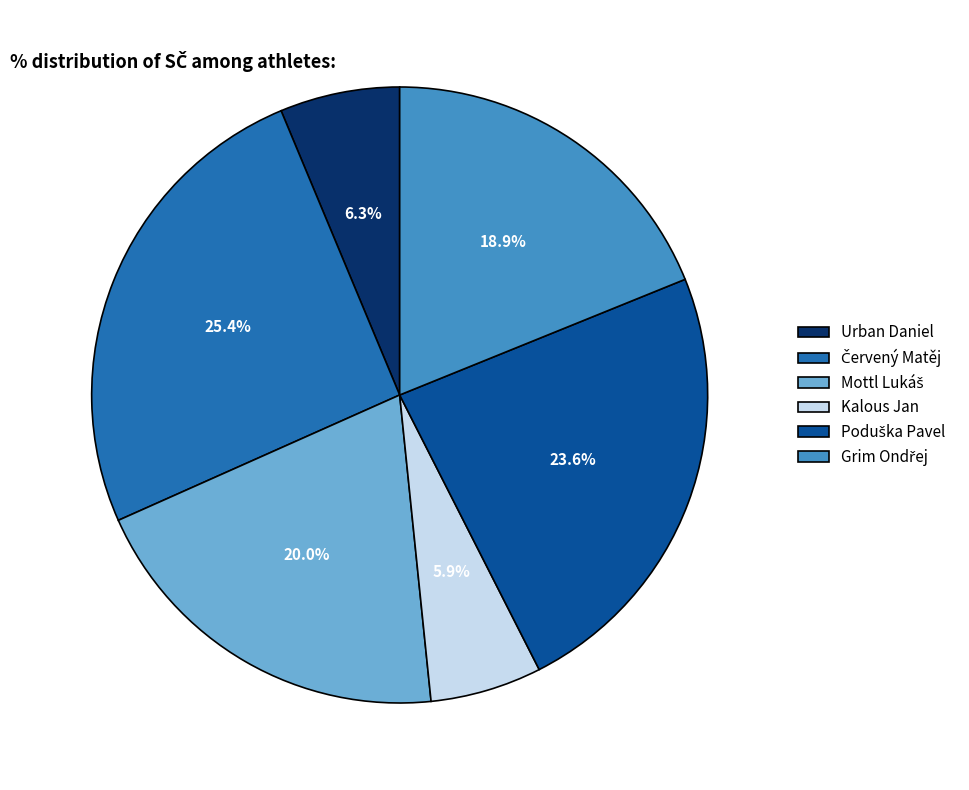

Is there any slice that represents more than half of the pie?

No